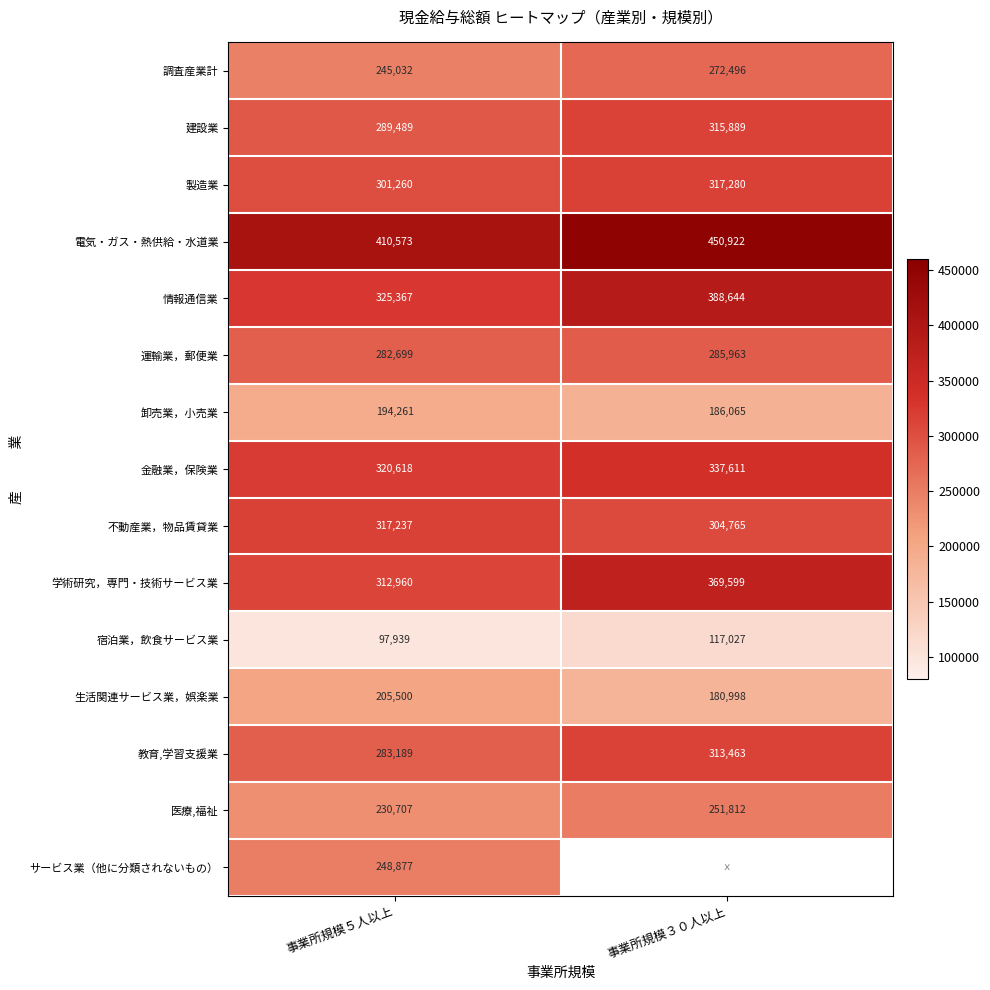

What is the total value across all series at 事業所規模５人以上?

4065708